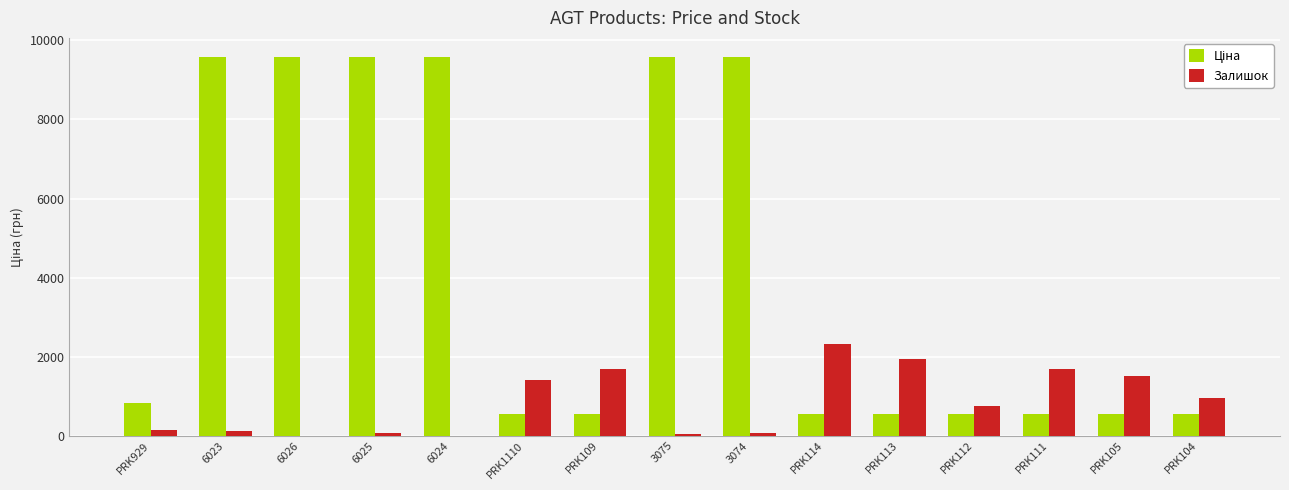

How many groups of bars are there?

15